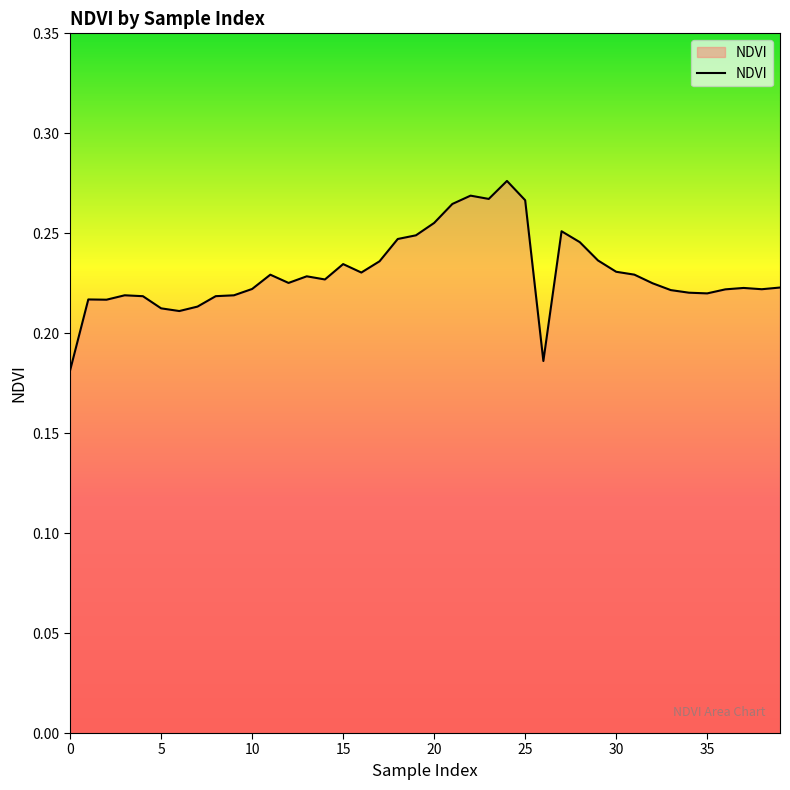

How many lines are shown in the chart?

1